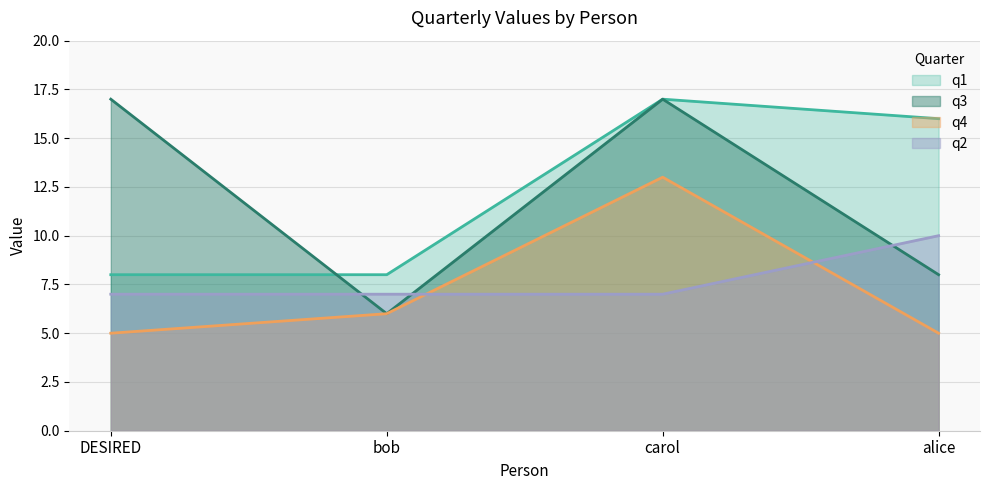

How many data points in q2 are above 7?

1